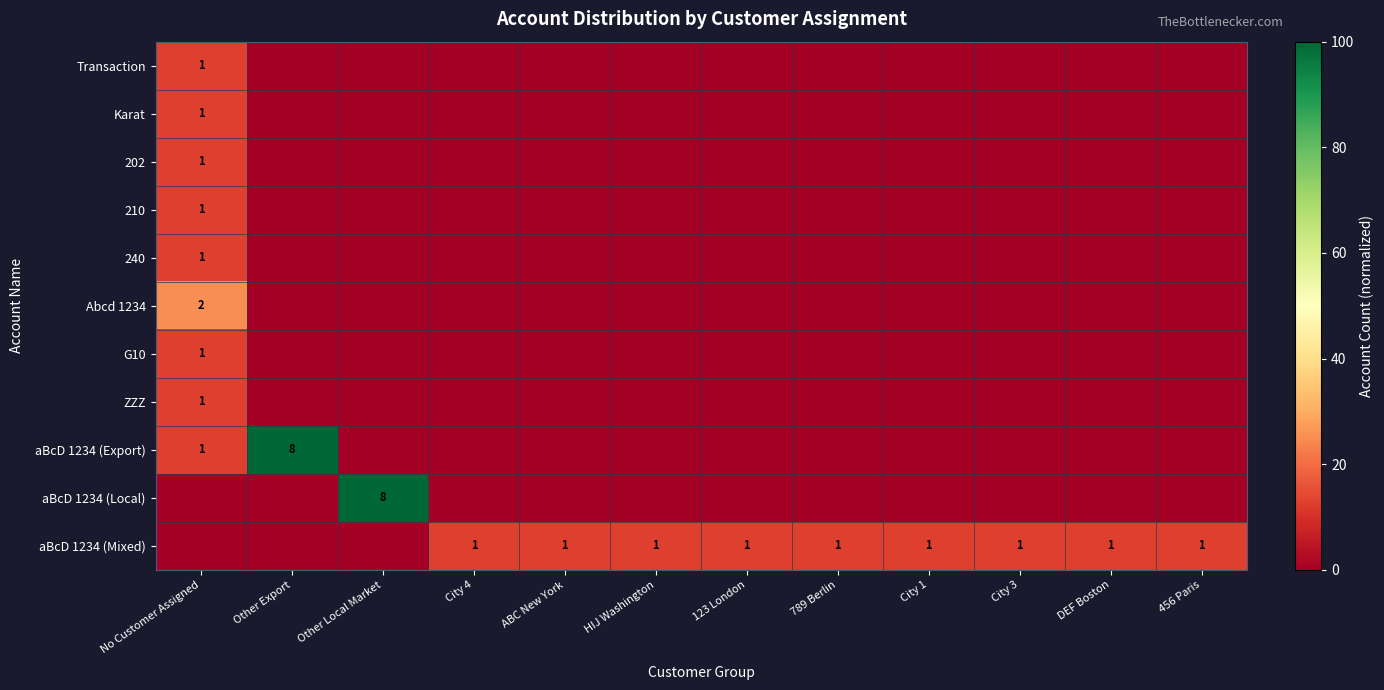

The value of aBcD 1234 (Mixed) at 789 Berlin is 2. True or false?

False